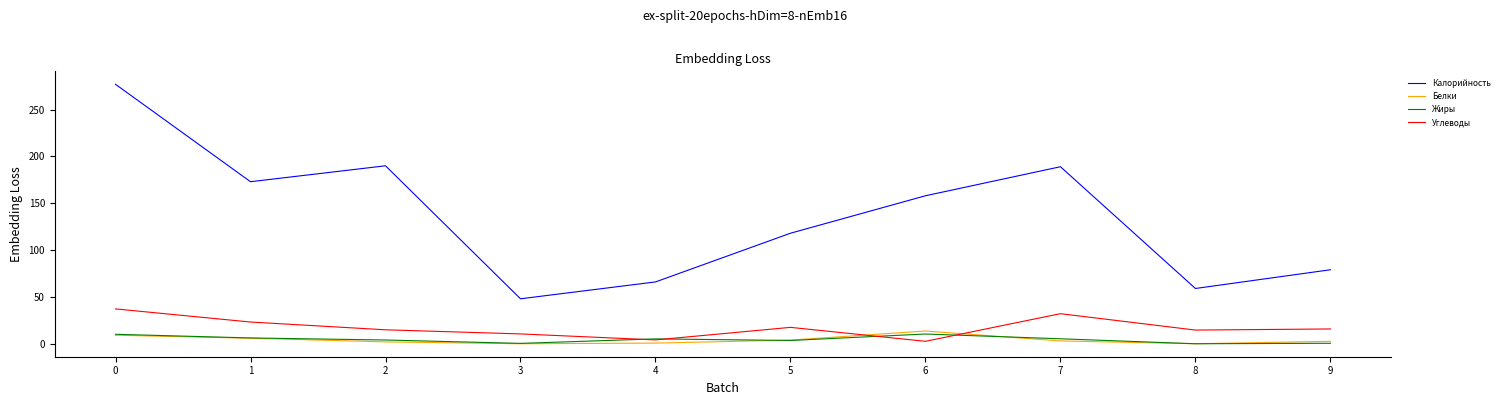

At how many categories does at least one series exceed 237?

1